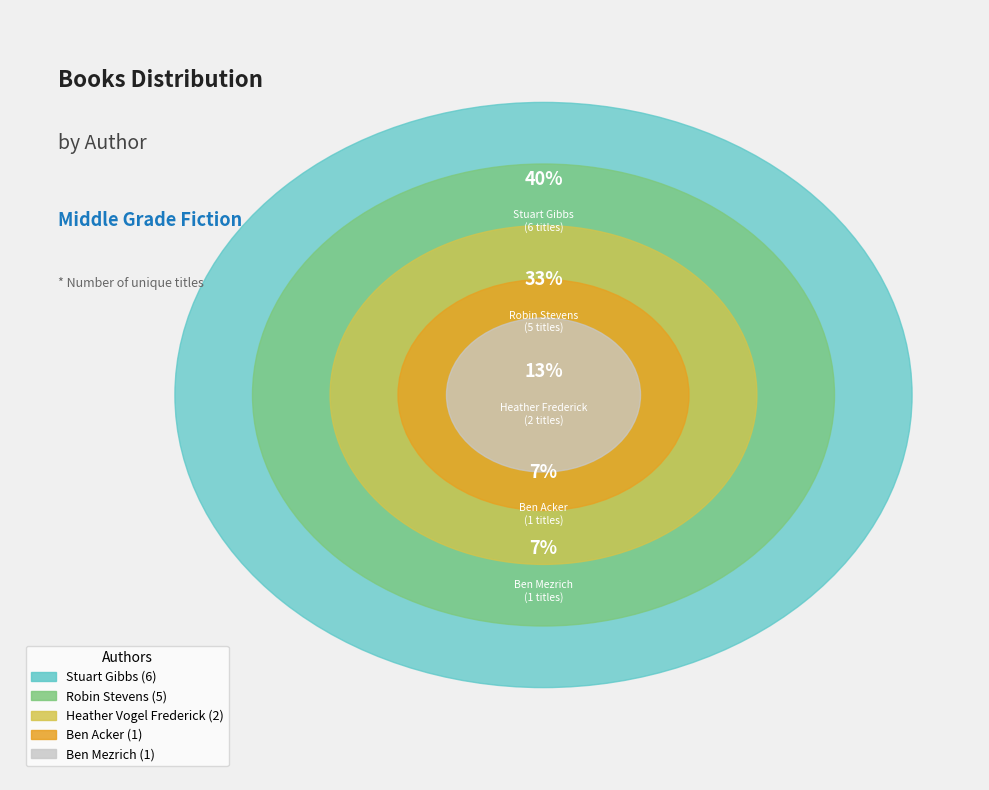

Does any single category account for the majority?

No